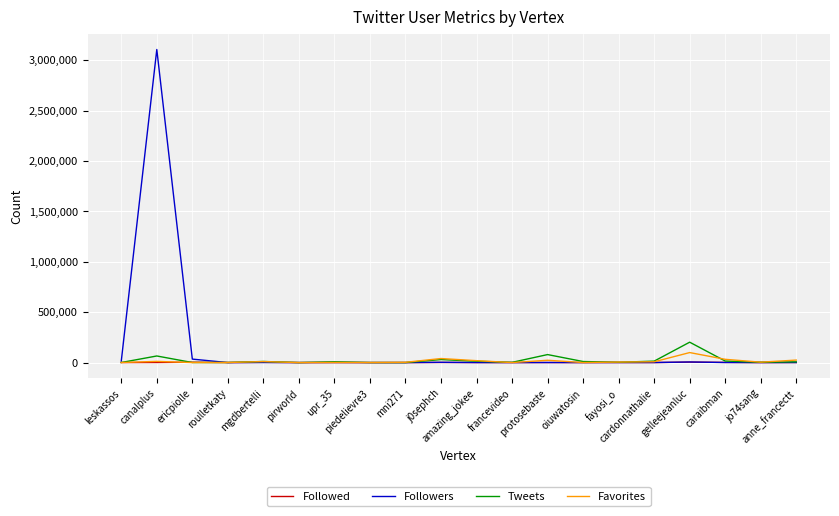

What is the maximum value for Favorites?

99378